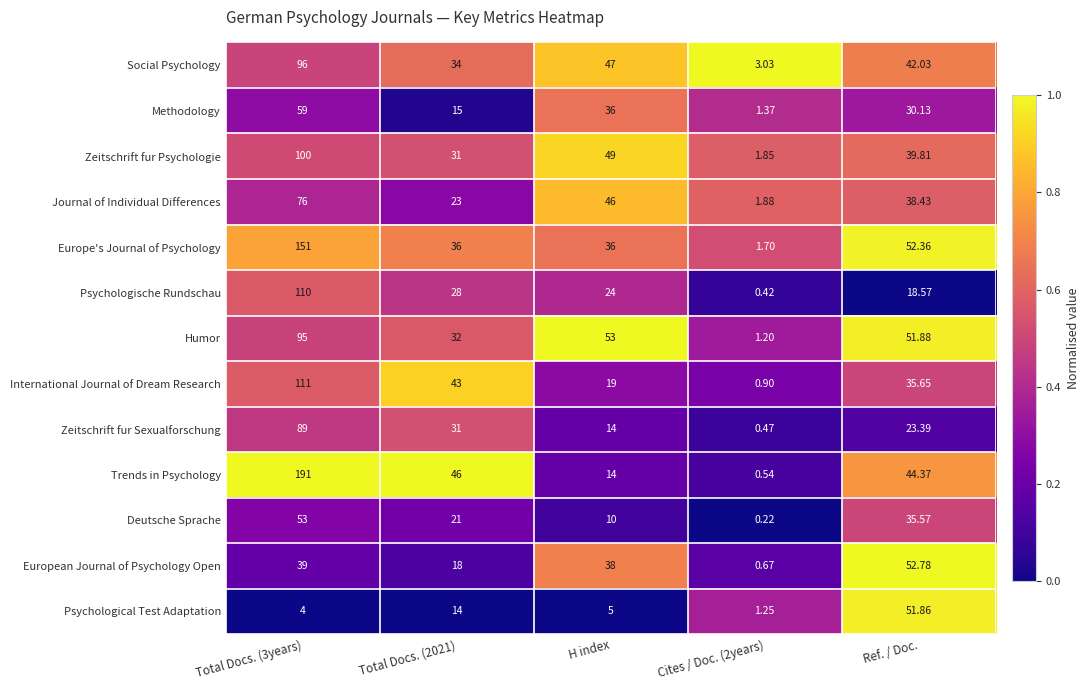

Which series changed the most between Total Docs. (3years) and Total Docs. (2021)?

Trends in Psychology